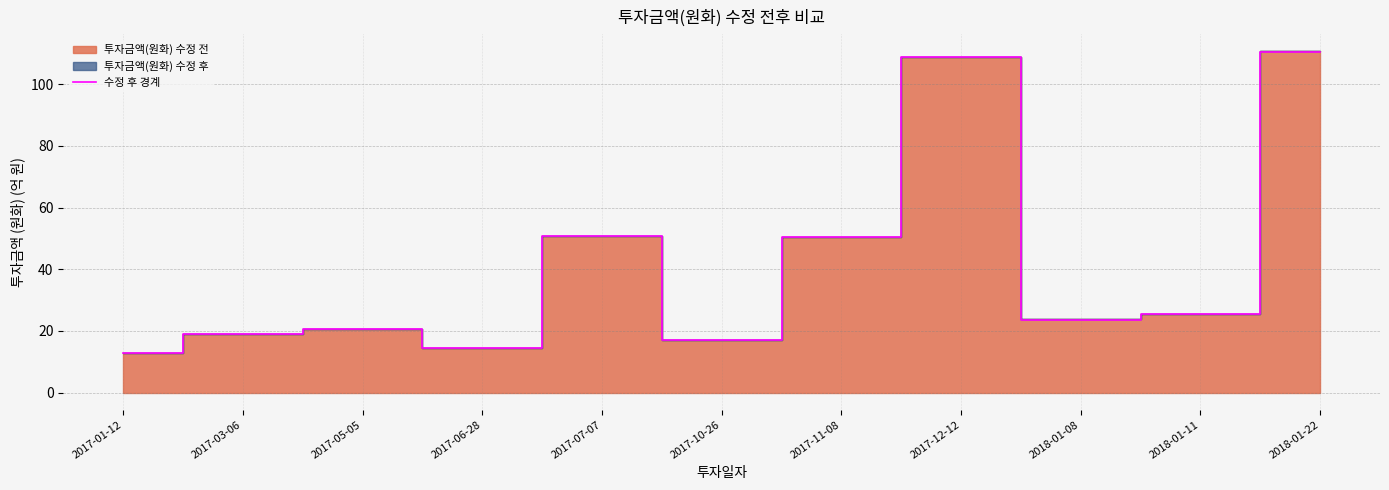

Approximately how many times larger is the value at 2018-01-22 compared to 2017-05-05?

5.4